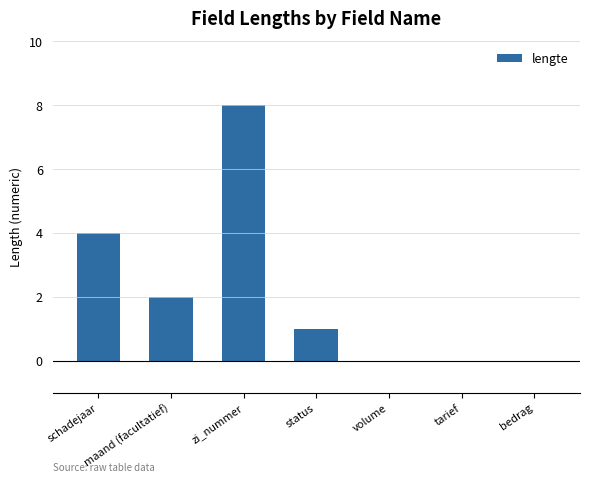

The value at tarief is -5. True or false?

False